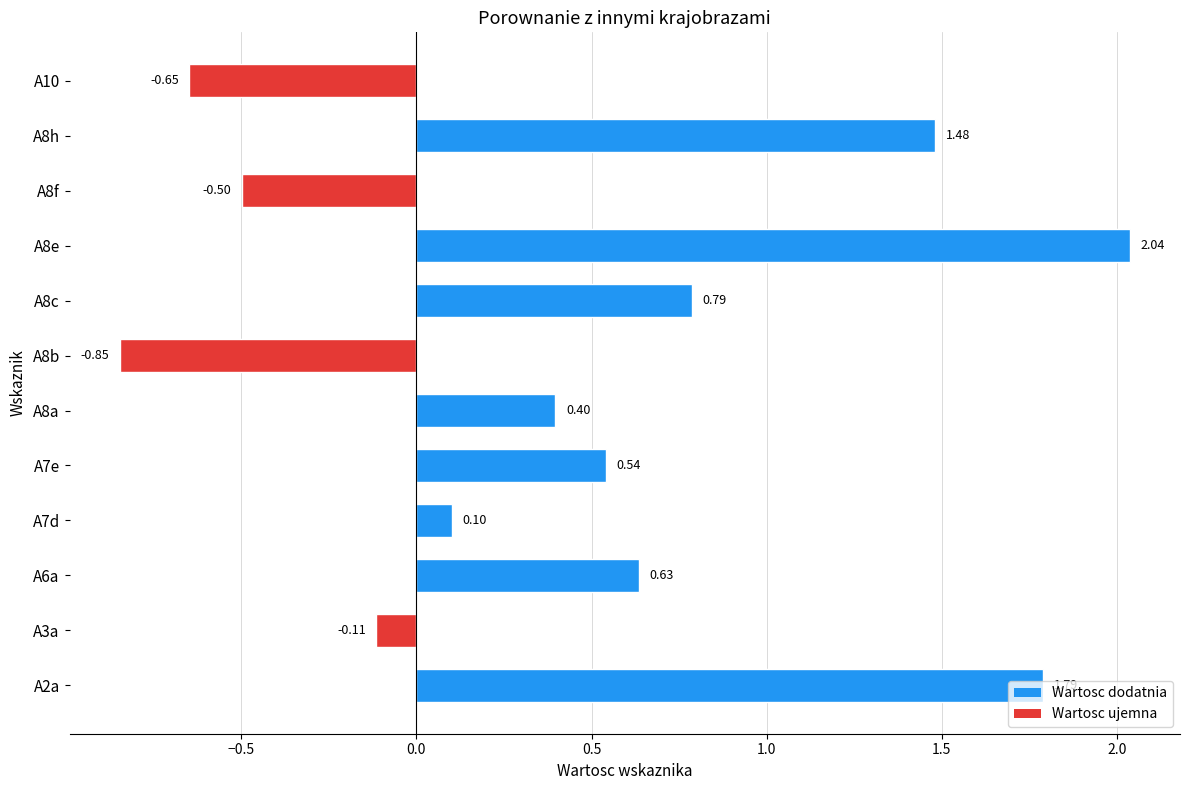

What is the difference between the maximum and minimum values?

2.9